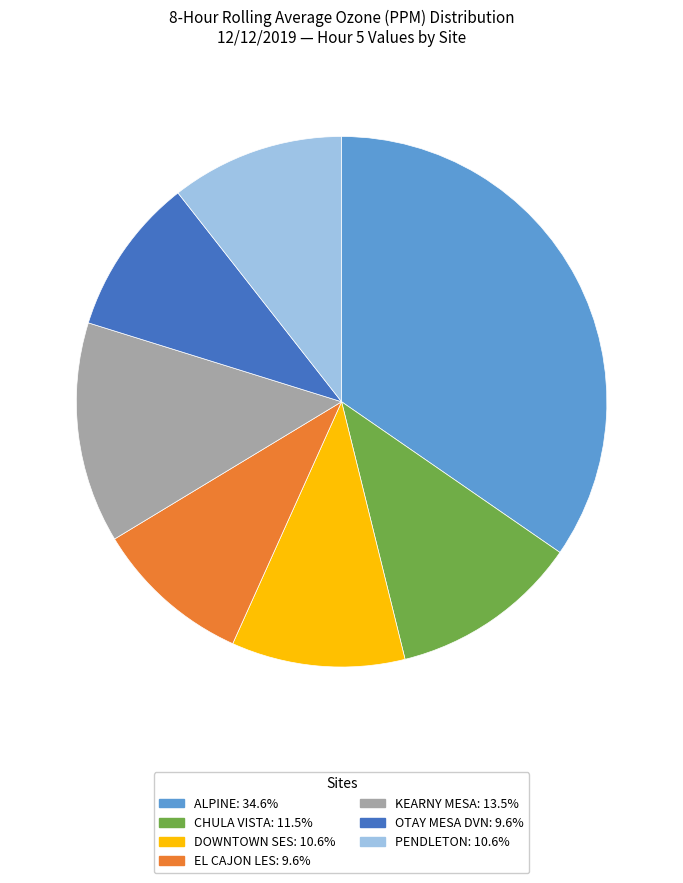

Count the number of slices in the pie.

7